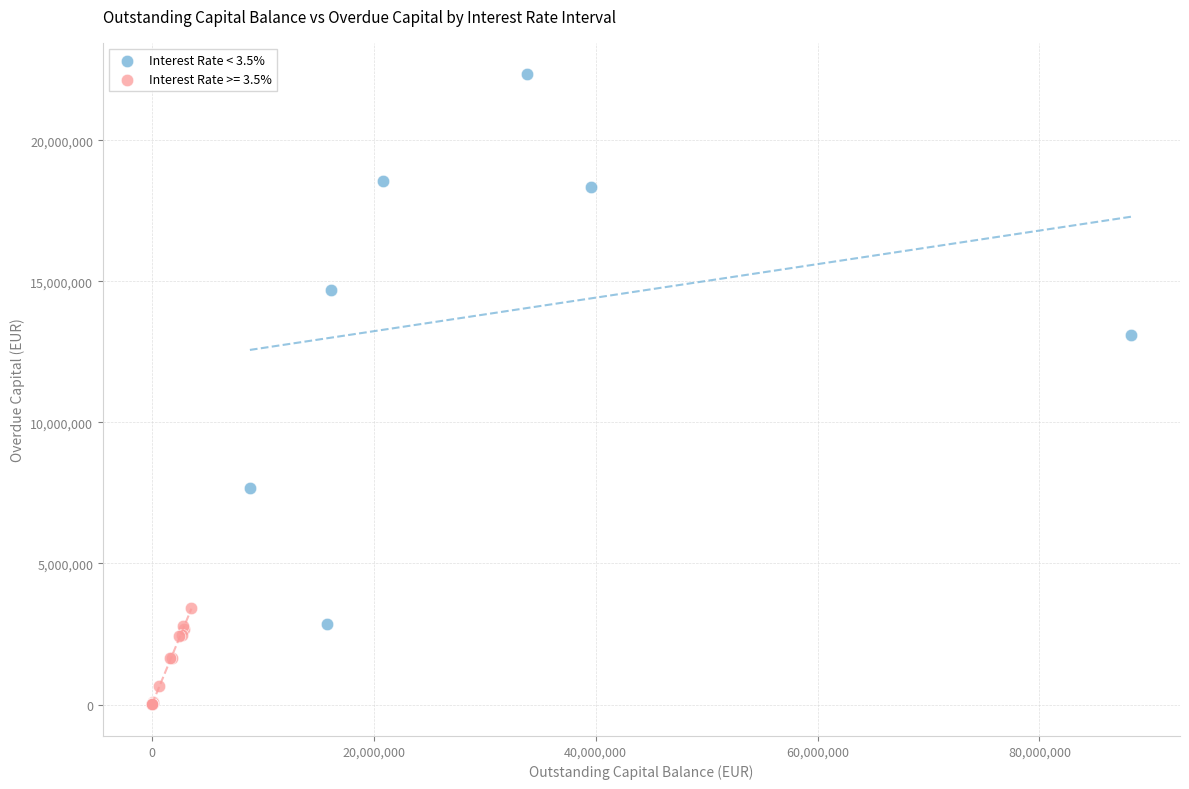

Which series contains the lowest Y value?

Interest Rate >= 3.5%